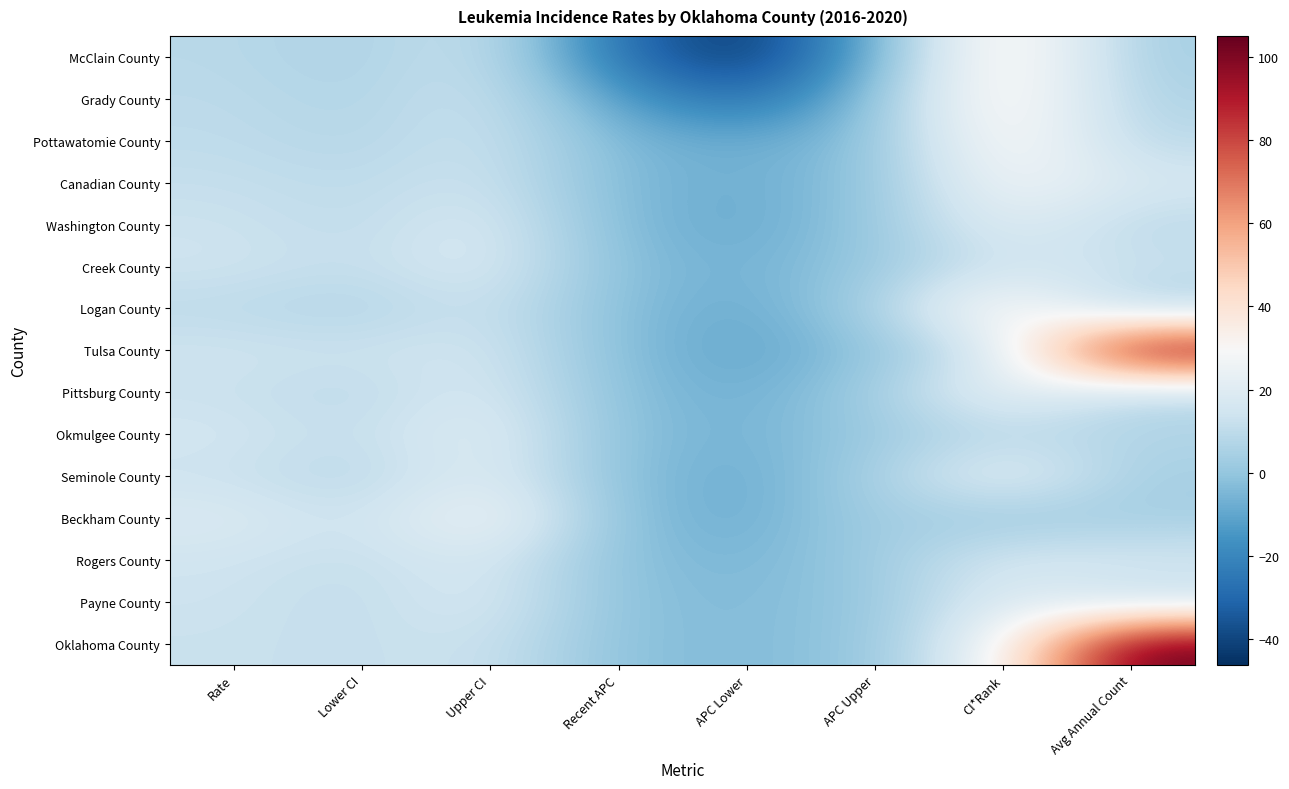

Reading left to right, list all the values displayed in this chart.

McClain County: Rate=8.8	Lower CI=5.3	Upper CI=13.7	Recent APC=-26.7	APC Lower=-46.1	APC Upper=-6.3	CI*Rank=40.0	Avg Annual Count=4.0
Grady County: Rate=9.6	Lower CI=6.5	Upper CI=13.9	Recent APC=-12.2	APC Lower=-29.0	APC Upper=-0.5	CI*Rank=38.0	Avg Annual Count=6.0
Pottawatomie County: Rate=10.3	Lower CI=7.4	Upper CI=13.9	Recent APC=-4.8	APC Lower=-8.5	APC Upper=-1.5	CI*Rank=35.0	Avg Annual Count=9.0
Canadian County: Rate=11.8	Lower CI=9.4	Upper CI=14.6	Recent APC=-4.4	APC Lower=-8.0	APC Upper=-0.7	CI*Rank=29.0	Avg Annual Count=17.0
Washington County: Rate=13.5	Lower CI=9.8	Upper CI=18.2	Recent APC=-4.1	APC Lower=-9.2	APC Upper=0.6	CI*Rank=22.0	Avg Annual Count=9.0
Creek County: Rate=14.3	Lower CI=10.9	Upper CI=18.6	Recent APC=-2.8	APC Lower=-6.8	APC Upper=1.0	CI*Rank=15.0	Avg Annual Count=13.0
Logan County: Rate=9.6	Lower CI=6.3	Upper CI=14.2	Recent APC=-2.8	APC Lower=-9.1	APC Upper=4.3	CI*Rank=37.0	Avg Annual Count=5.0
Tulsa County: Rate=14.3	Lower CI=13.1	Upper CI=15.7	Recent APC=-2.8	APC Lower=-10.7	APC Upper=-0.9	CI*Rank=16.0	Avg Annual Count=102.0
Pittsburg County: Rate=12.9	Lower CI=9.0	Upper CI=18.0	Recent APC=-2.4	APC Lower=-7.8	APC Upper=2.9	CI*Rank=26.0	Avg Annual Count=8.0
Okmulgee County: Rate=15.4	Lower CI=10.6	Upper CI=21.7	Recent APC=-2.3	APC Lower=-6.5	APC Upper=1.8	CI*Rank=9.0	Avg Annual Count=7.0
Seminole County: Rate=13.2	Lower CI=7.9	Upper CI=20.8	Recent APC=-2.2	APC Lower=-8.8	APC Upper=4.4	CI*Rank=24.0	Avg Annual Count=4.0
Beckham County: Rate=19.0	Lower CI=11.8	Upper CI=29.0	Recent APC=-2.1	APC Lower=-8.7	APC Upper=4.7	CI*Rank=1.0	Avg Annual Count=4.0
Rogers County: Rate=14.3	Lower CI=11.3	Upper CI=17.9	Recent APC=-2.0	APC Lower=-5.5	APC Upper=1.8	CI*Rank=17.0	Avg Annual Count=16.0
Payne County: Rate=13.8	Lower CI=10.3	Upper CI=18.1	Recent APC=-1.9	APC Lower=-3.9	APC Upper=0.3	CI*Rank=21.0	Avg Annual Count=11.0
Oklahoma County: Rate=12.7	Lower CI=11.6	Upper CI=13.9	Recent APC=-1.8	APC Lower=-3.8	APC Upper=0.3	CI*Rank=27.0	Avg Annual Count=105.0